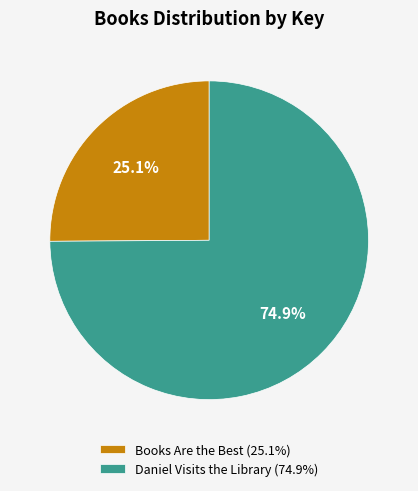

True or false: Daniel Visits the Library accounts for 75% of the total.

True